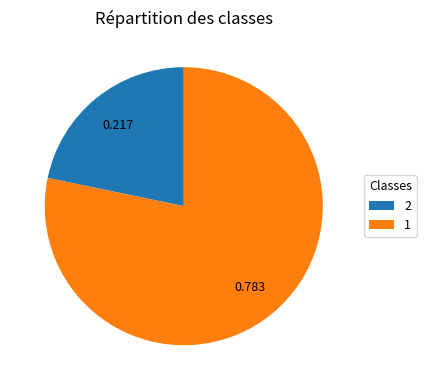

Do 1 and 2 together represent more than half of the pie?

Yes